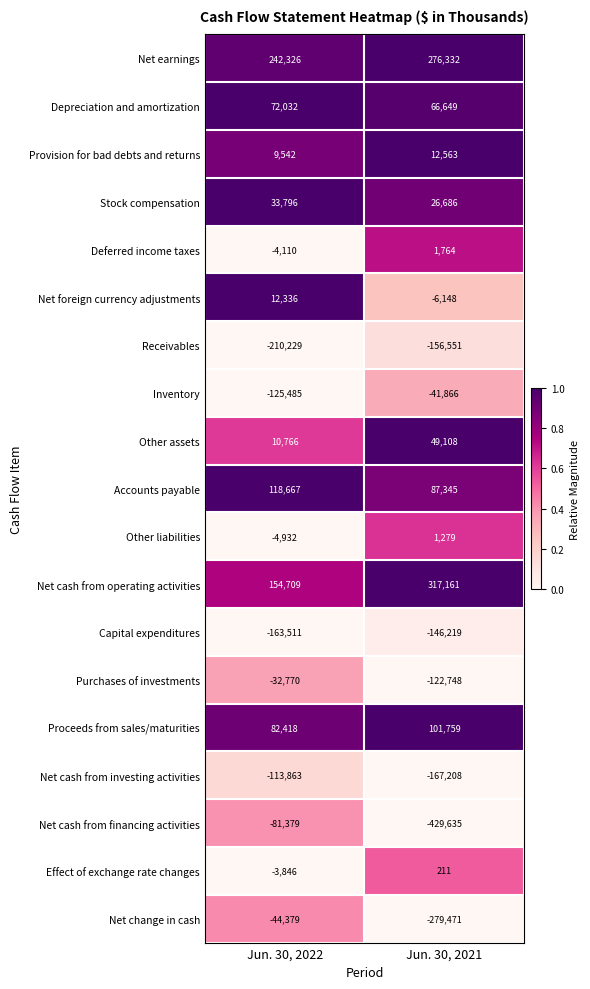

What is the greatest value displayed?

317161